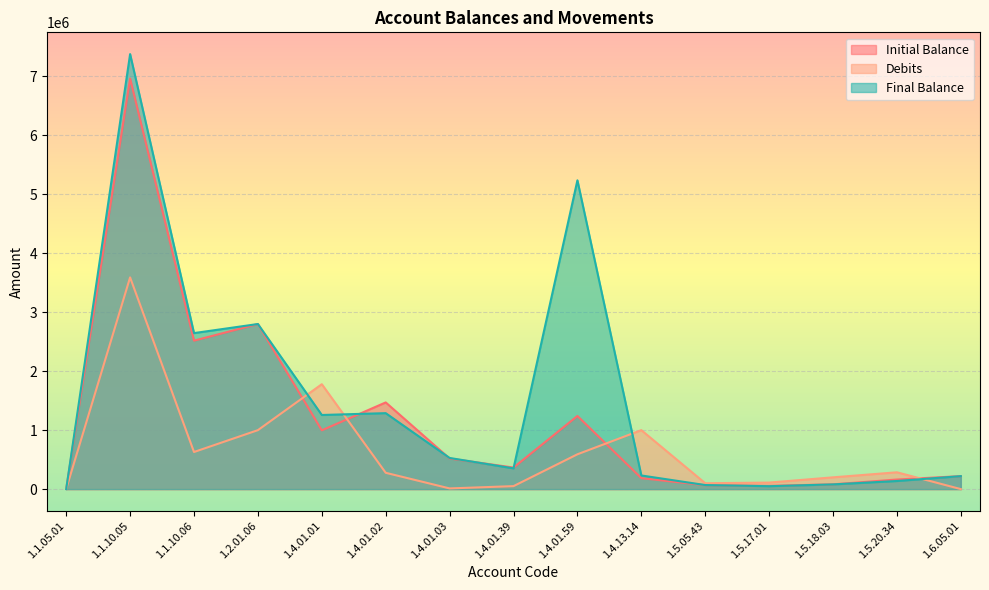

Rank the categories by Debits value from highest to lowest.

1.1.10.05, 1.4.01.01, 1.2.01.06, 1.4.13.14, 1.1.10.06, 1.4.01.59, 1.5.20.34, 1.4.01.02, 1.5.18.03, 1.5.17.01, 1.5.05.43, 1.4.01.39, 1.4.01.03, 1.1.05.01, 1.6.05.01